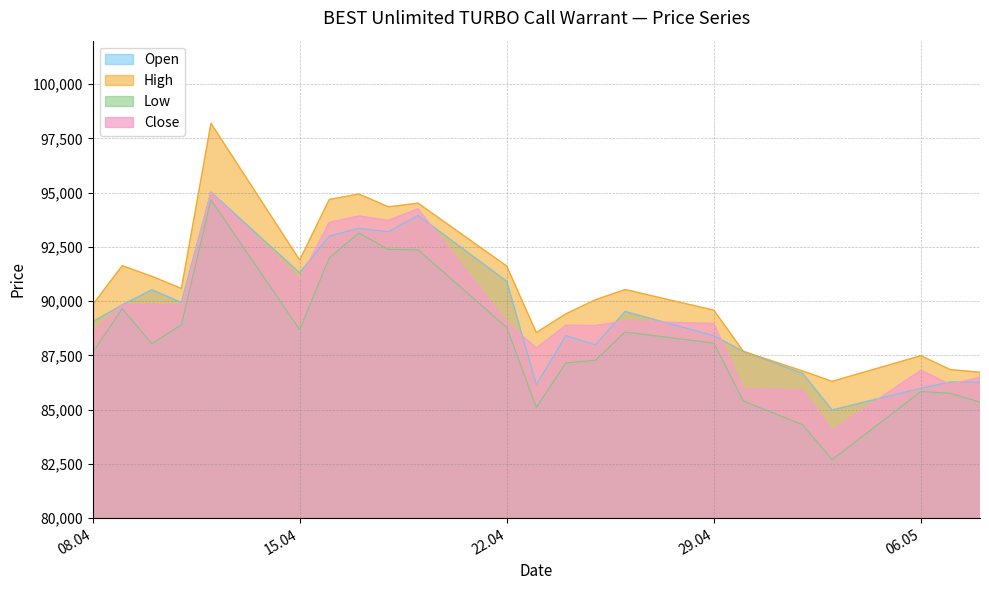

How many lines are shown in the chart?

4